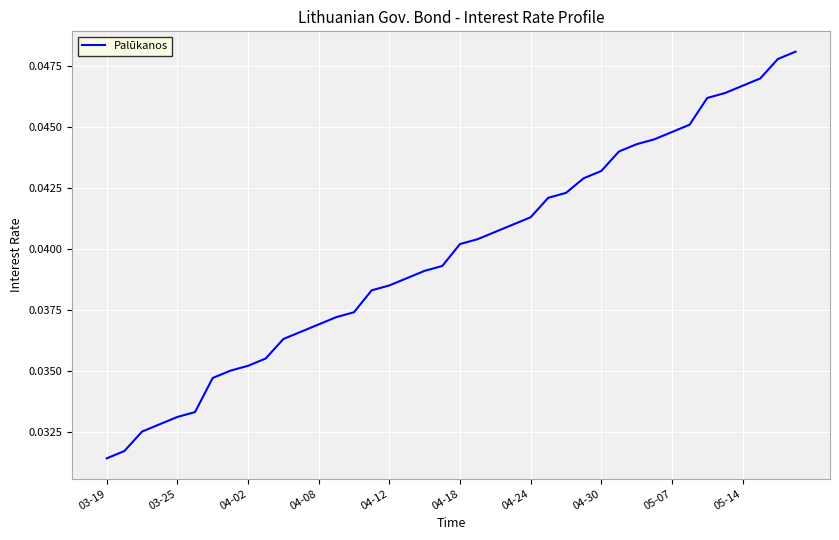

How many lines are shown in the chart?

1